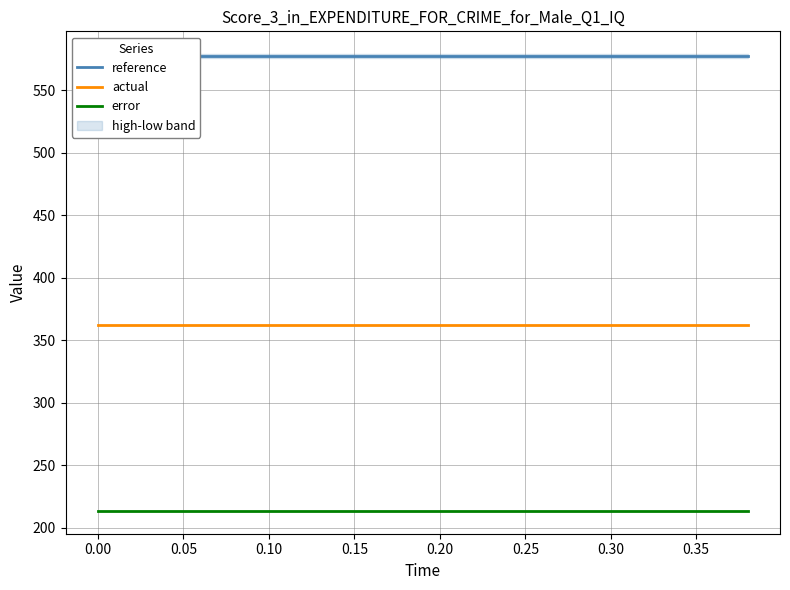

What is the highest value of the actual series?

362.3